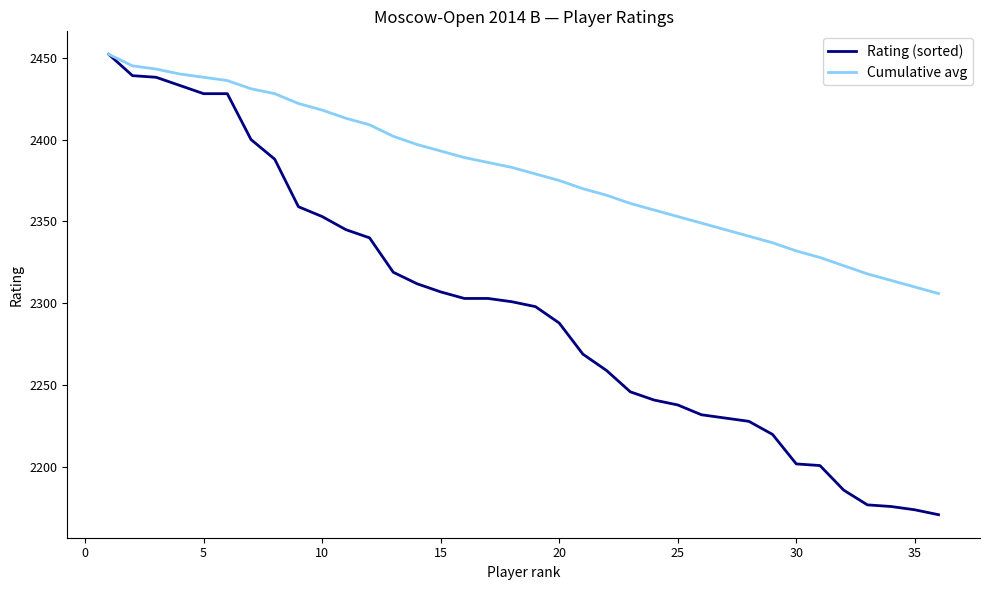

What are all the series names shown in the legend?

Rating (sorted), Cumulative avg